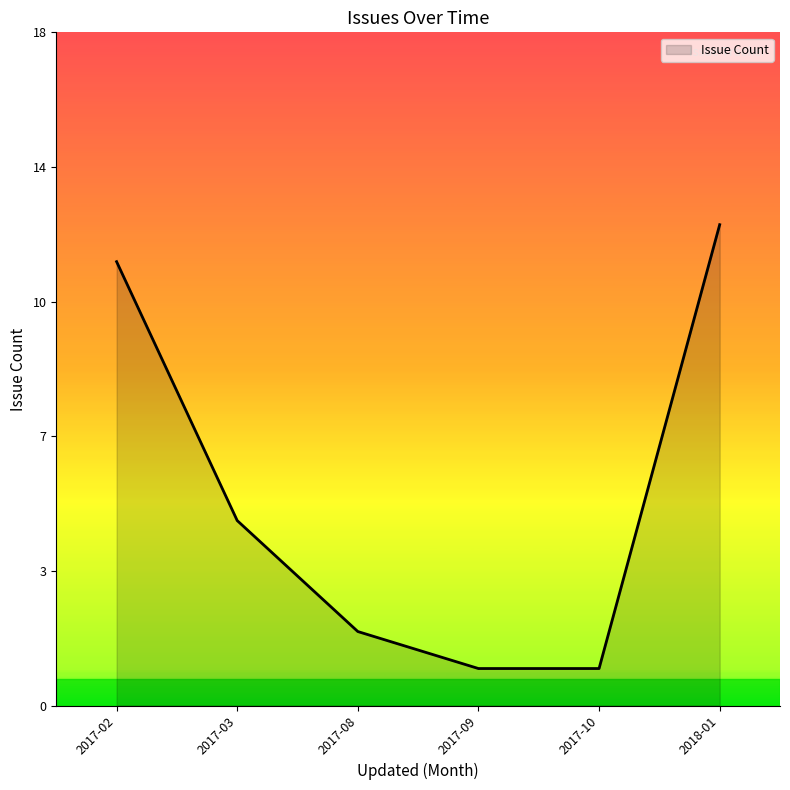

Does the chart have visible grid lines?

No